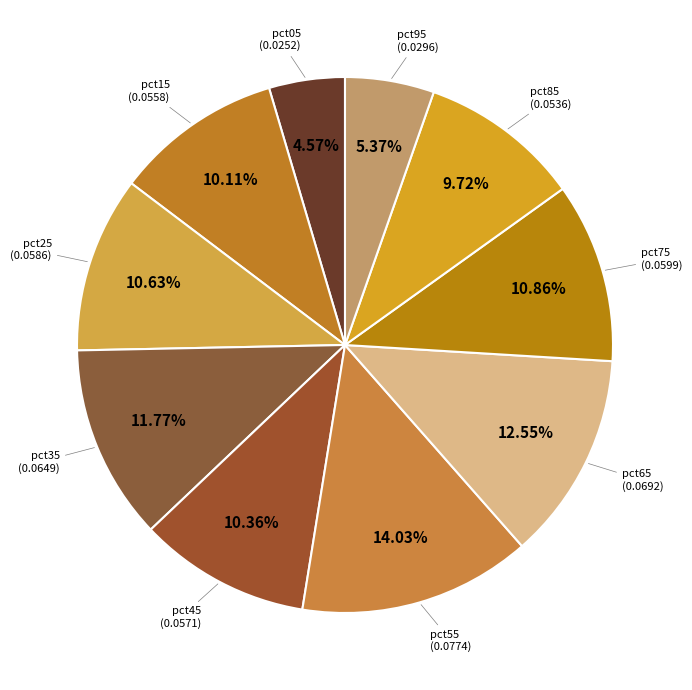

Between pct15 and pct75, which is larger?

pct75